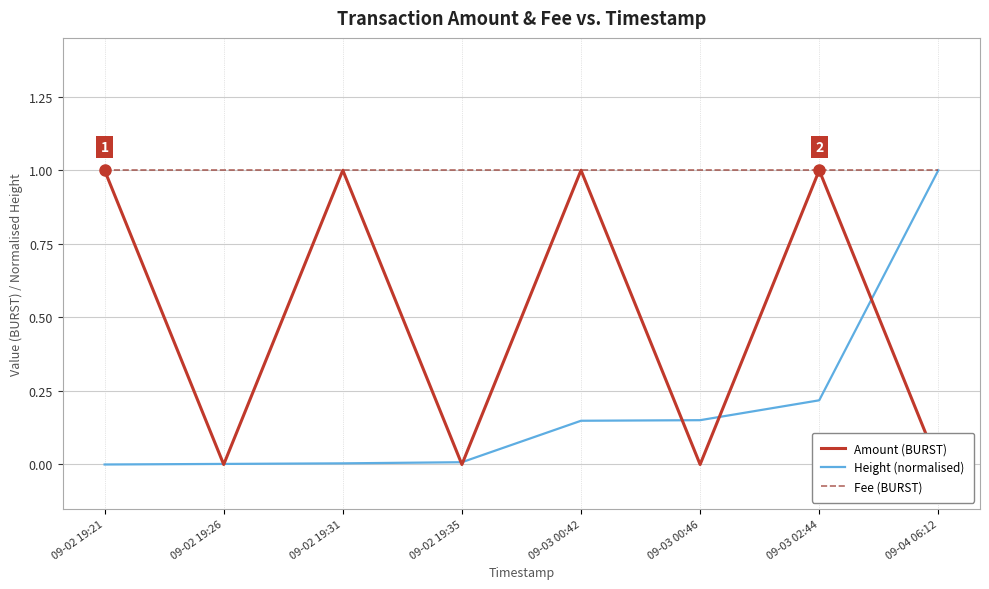

List the series in order of their overall mean, lowest first.

Height (normalised), Amount (BURST), Fee (BURST)